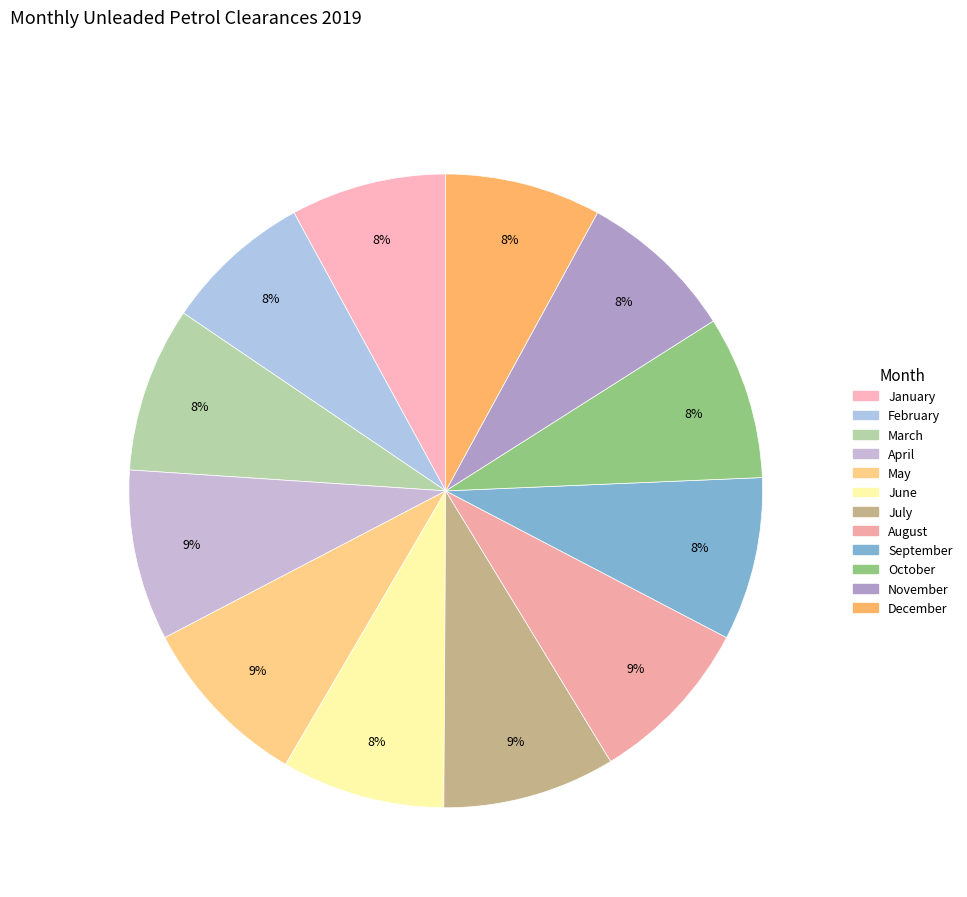

Is March the majority of the pie?

No